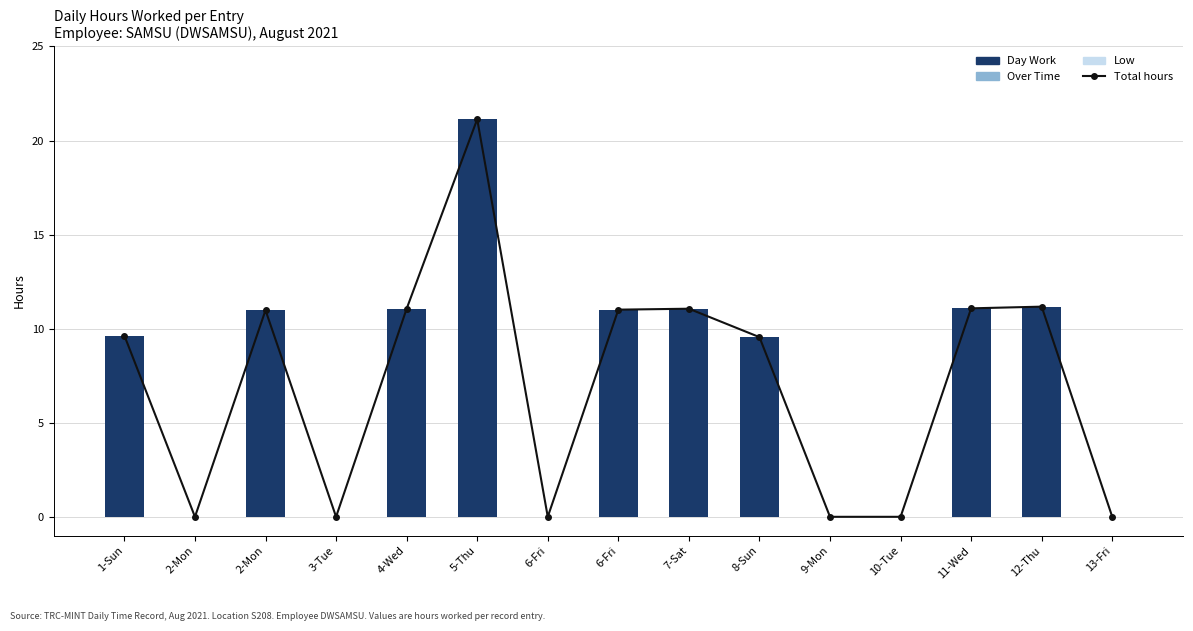

What is the difference between the maximum and minimum values in the Day Work series?

21.1